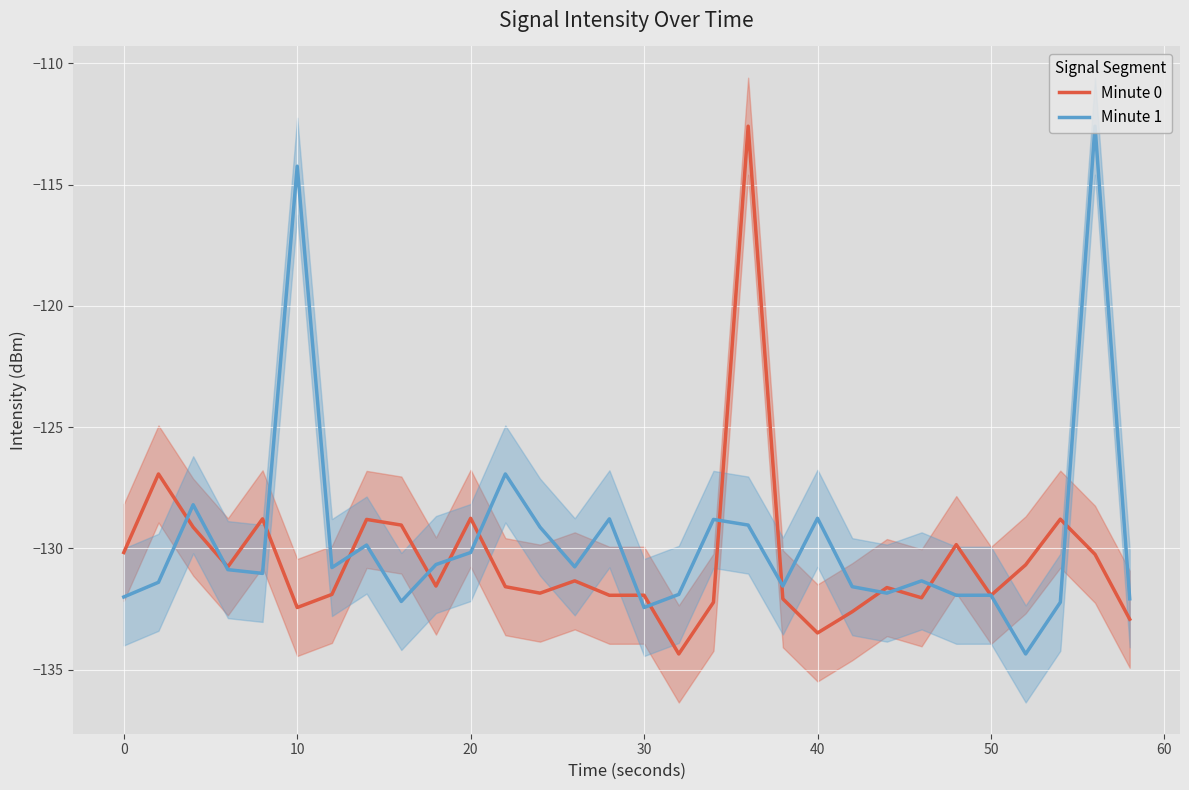

What is the minimum value for Minute 1?

-134.3